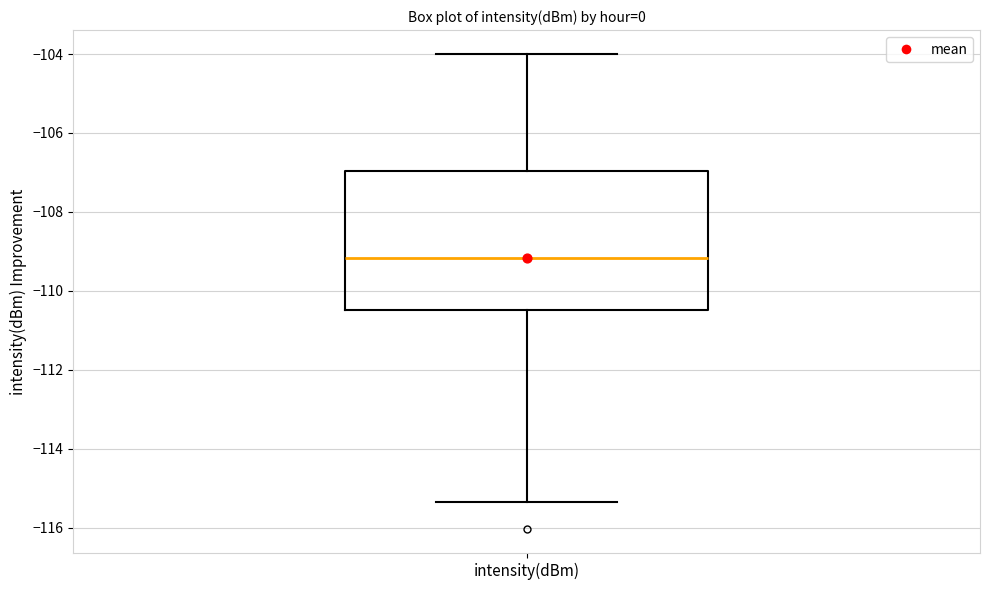

Transcribe this box plot: give where the median line is, the range the box spans, and where the two whiskers end, as read against the y-axis. The values are not printed on the chart, so give them approximately, as read against the axis.

median -109.2, box -110.4 to -107.0, whiskers -115.4 to -104.0